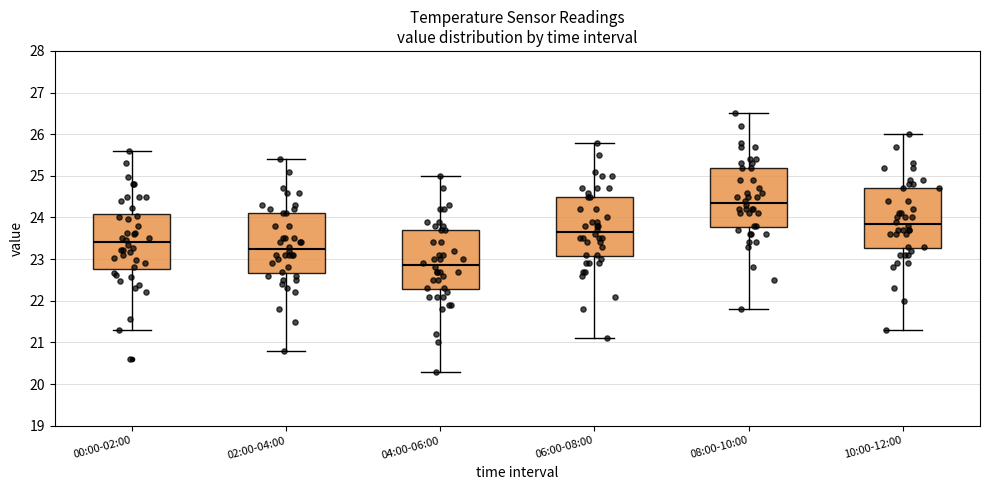

Reading left to right, transcribe this box plot: for each box, give where its median line is, the range the box spans, and where its two whiskers end, as read against the y-axis. The values are not printed on the chart, so give them approximately, as read against the axis.

00:00-02:00: median 23.4, box 22.8 to 24.1, whiskers 21.3 to 25.6
02:00-04:00: median 23.3, box 22.7 to 24.1, whiskers 20.8 to 25.4
04:00-06:00: median 22.9, box 22.3 to 23.7, whiskers 20.3 to 25.0
06:00-08:00: median 23.7, box 23.1 to 24.5, whiskers 21.1 to 25.8
08:00-10:00: median 24.4, box 23.8 to 25.2, whiskers 21.8 to 26.5
10:00-12:00: median 23.9, box 23.3 to 24.7, whiskers 21.3 to 26.0